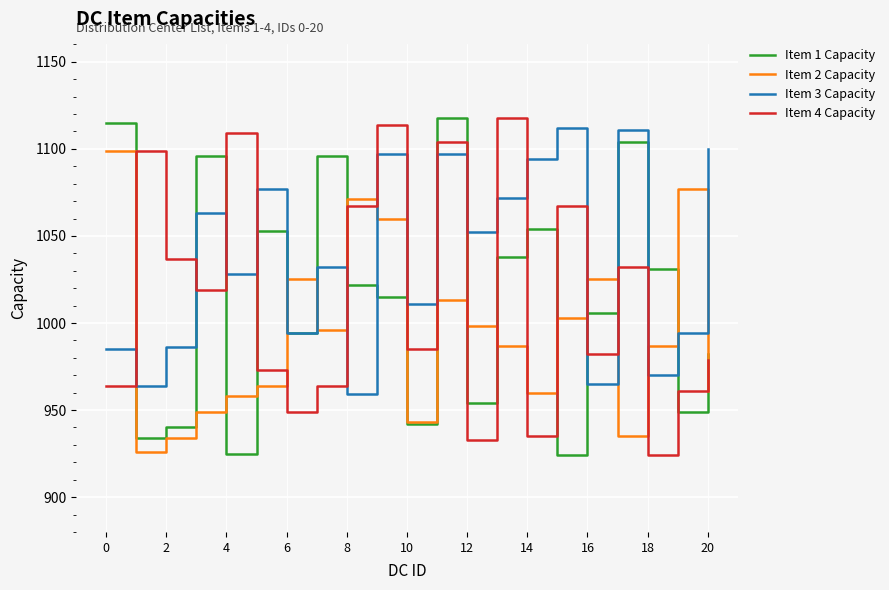

How many intersections are there between Item 2 Capacity and Item 3 Capacity?

9